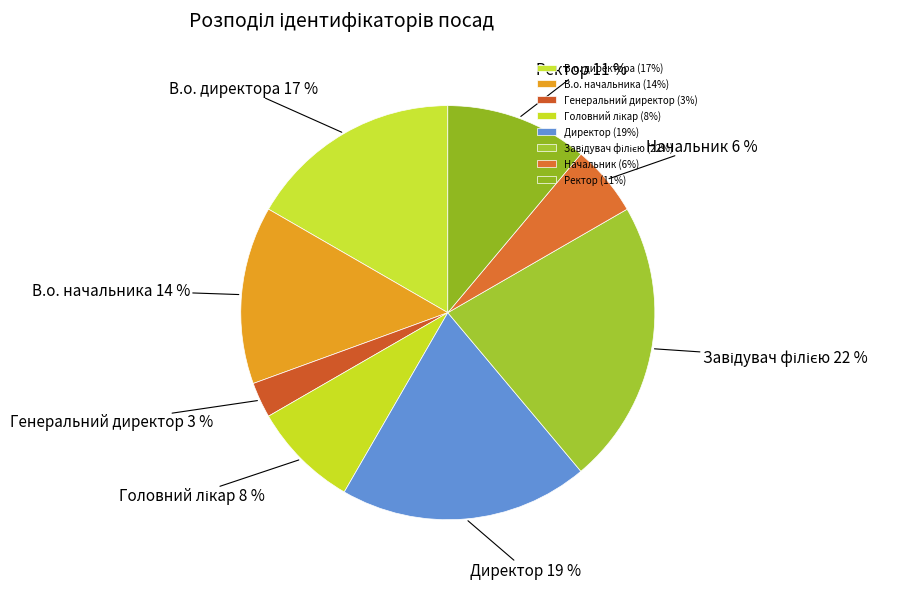

Does Директор account for over 50% of the chart?

No